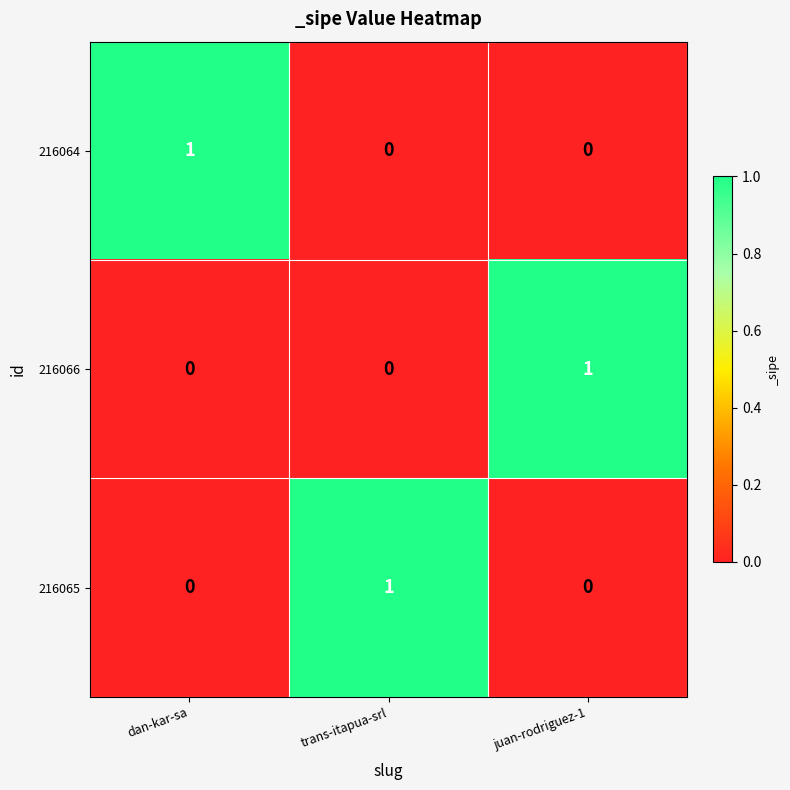

True or false: 216065 has a value of 1 at trans-itapua-srl.

True